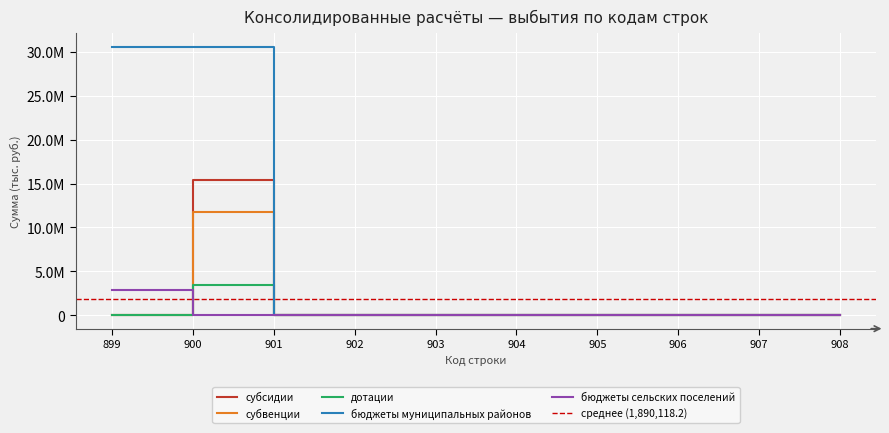

True or false: бюджеты сельских поселений has more than 1 interior local peaks.

False